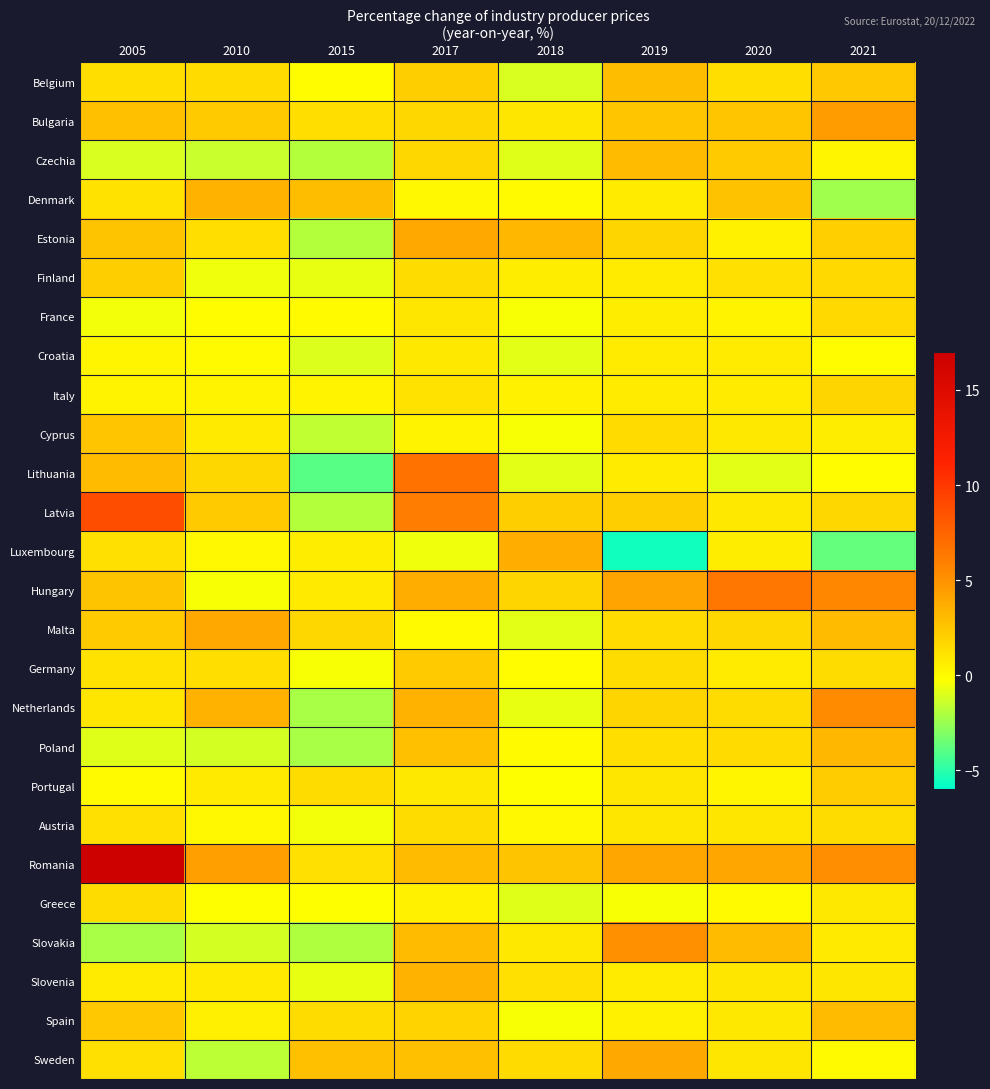

Reading left to right, extract all data points from this chart.

Belgium: 2005=1.3	2010=1.5	2015=-0.1	2017=2.1	2018=-1.1	2019=2.9	2020=1.3	2021=2.4
Bulgaria: 2005=2.8	2010=2.3	2015=1.3	2017=1.7	2018=1.0	2019=2.5	2020=2.5	2021=4.5
Czechia: 2005=-1.1	2010=-1.5	2015=-1.9	2017=1.7	2018=-0.9	2019=3.0	2020=2.3	2021=0.2
Denmark: 2005=1.1	2010=3.5	2015=2.9	2017=0.1	2018=0.0	2019=0.7	2020=2.7	2021=-2.4
Estonia: 2005=2.6	2010=1.3	2015=-1.9	2017=3.9	2018=3.2	2019=1.8	2020=0.4	2021=2.0
Finland: 2005=2.1	2010=-0.6	2015=-0.7	2017=1.4	2018=0.6	2019=0.7	2020=1.2	2021=1.6
France: 2005=-0.5	2010=-0.1	2015=0.0	2017=1.0	2018=-0.4	2019=0.6	2020=0.3	2021=1.6
Croatia: 2005=0.2	2010=0.0	2015=-1.0	2017=0.9	2018=-0.8	2019=0.7	2020=0.7	2021=-0.1
Italy: 2005=0.3	2010=0.3	2015=0.3	2017=1.1	2018=0.4	2019=0.7	2020=0.7	2021=1.8
Cyprus: 2005=2.5	2010=0.8	2015=-1.6	2017=0.3	2018=-0.4	2019=1.5	2020=0.9	2021=0.6
Lithuania: 2005=3.0	2010=1.7	2015=-4.0	2017=6.7	2018=-0.8	2019=0.7	2020=-0.8	2021=-0.1
Latvia: 2005=8.8	2010=2.3	2015=-1.9	2017=6.1	2018=2.1	2019=2.1	2020=0.9	2021=1.7
Luxembourg: 2005=1.2	2010=0.1	2015=0.6	2017=-0.6	2018=3.7	2019=-5.6	2020=0.6	2021=-3.7
Hungary: 2005=2.6	2010=-0.4	2015=0.8	2017=3.7	2018=1.8	2019=4.1	2020=6.4	2021=5.5
Malta: 2005=2.3	2010=3.9	2015=1.7	2017=0.0	2018=-0.8	2019=1.5	2020=1.7	2021=3.0
Germany: 2005=1.1	2010=1.3	2015=-0.4	2017=2.3	2018=-0.1	2019=1.4	2020=0.7	2021=1.4
Netherlands: 2005=1.0	2010=3.5	2015=-2.2	2017=3.4	2018=-0.7	2019=1.8	2020=1.4	2021=5.3
Poland: 2005=-0.9	2010=-1.2	2015=-2.2	2017=2.8	2018=0.0	2019=1.3	2020=1.5	2021=3.2
Portugal: 2005=0.0	2010=0.8	2015=1.4	2017=0.9	2018=-0.2	2019=1.0	2020=0.2	2021=2.2
Austria: 2005=1.2	2010=0.1	2015=-0.5	2017=1.4	2018=0.1	2019=1.0	2020=1.0	2021=1.4
Romania: 2005=16.8	2010=4.4	2015=1.2	2017=3.0	2018=2.6	2019=4.0	2020=4.0	2021=5.2
Greece: 2005=1.4	2010=-0.2	2015=-0.2	2017=0.4	2018=-0.9	2019=-0.4	2020=0.0	2021=0.9
Slovakia: 2005=-2.2	2010=-1.2	2015=-2.0	2017=3.0	2018=0.9	2019=5.1	2020=3.0	2021=0.8
Slovenia: 2005=0.7	2010=0.8	2015=-0.7	2017=3.5	2018=1.2	2019=0.7	2020=1.0	2021=1.0
Spain: 2005=2.4	2010=0.5	2015=1.4	2017=1.9	2018=-0.4	2019=0.4	2020=0.9	2021=3.0
Sweden: 2005=1.2	2010=-1.7	2015=2.8	2017=2.8	2018=1.5	2019=3.9	2020=1.0	2021=0.0